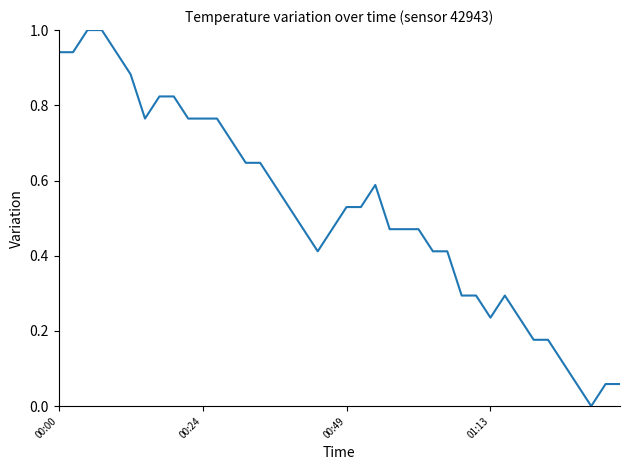

What is the maximum value shown in the chart?

1.0